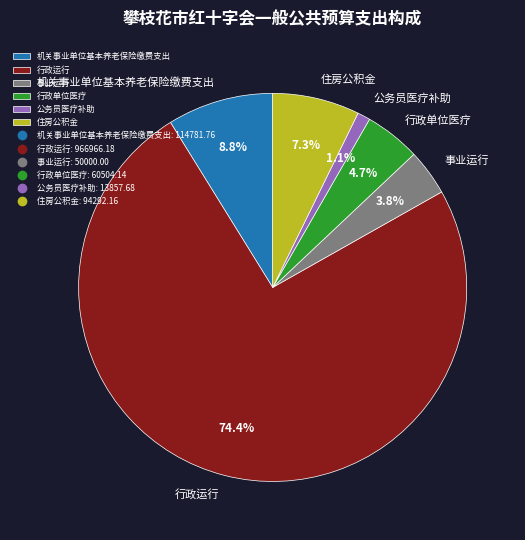

Which slice is the largest?

行政运行